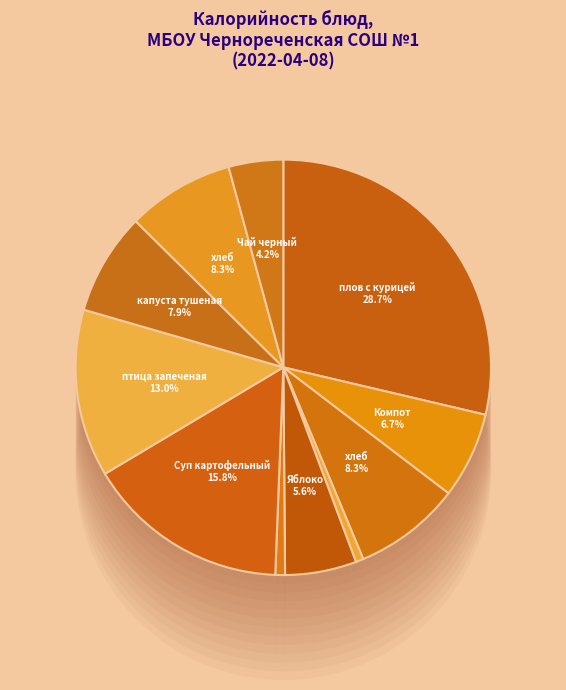

How many segments does this pie chart have?

11